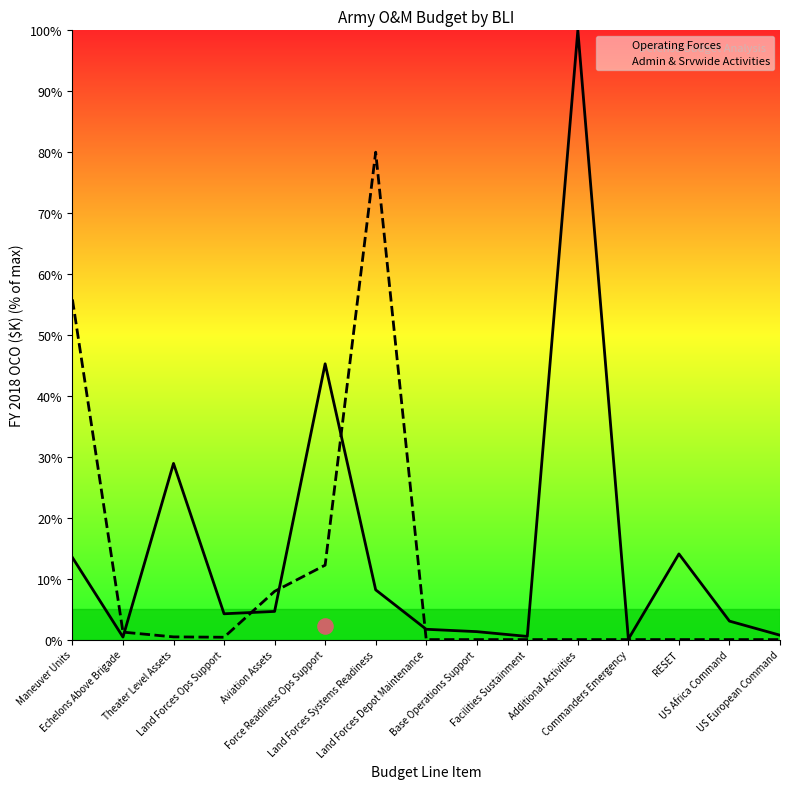

At which category is the sum across all series the highest?

Additional Activities